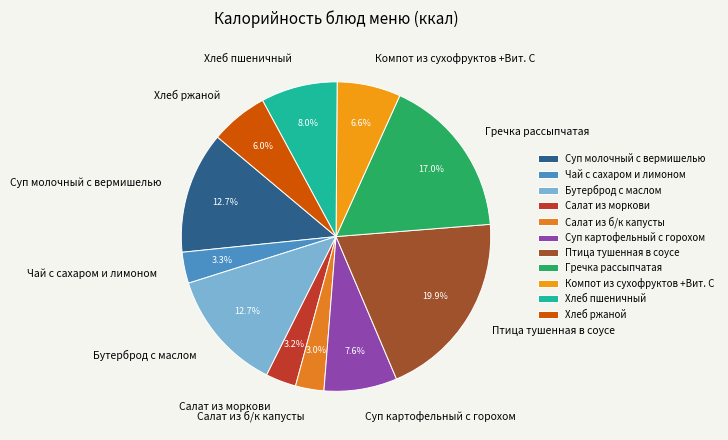

What percentage is NOT represented by Гречка рассыпчатая?

83.0%